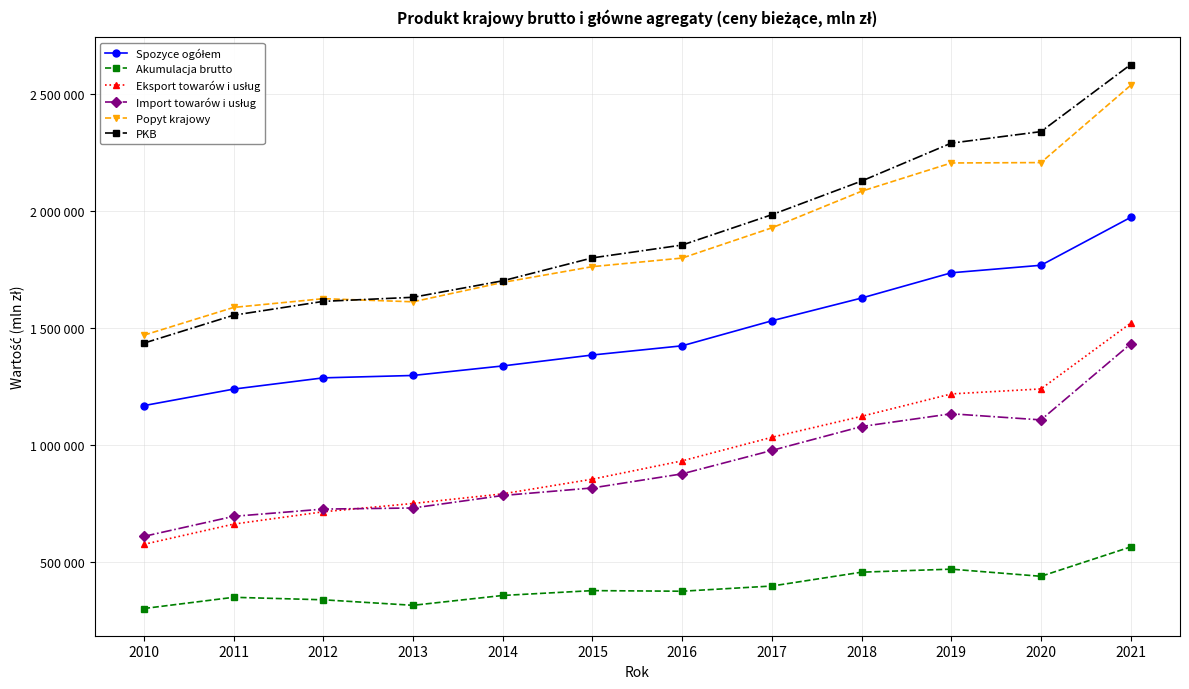

Does the chart have visible grid lines?

Yes